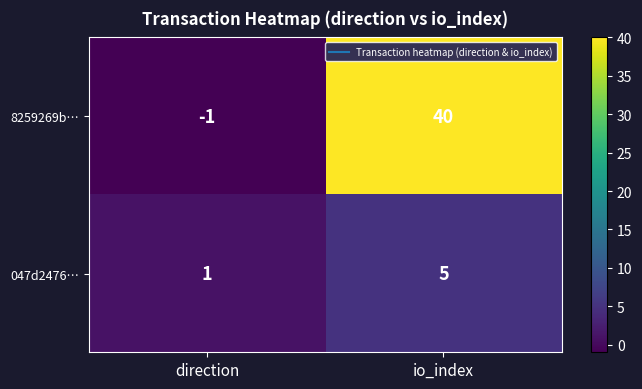

What is the difference between the maximum and minimum values in the 047d2476… series?

4